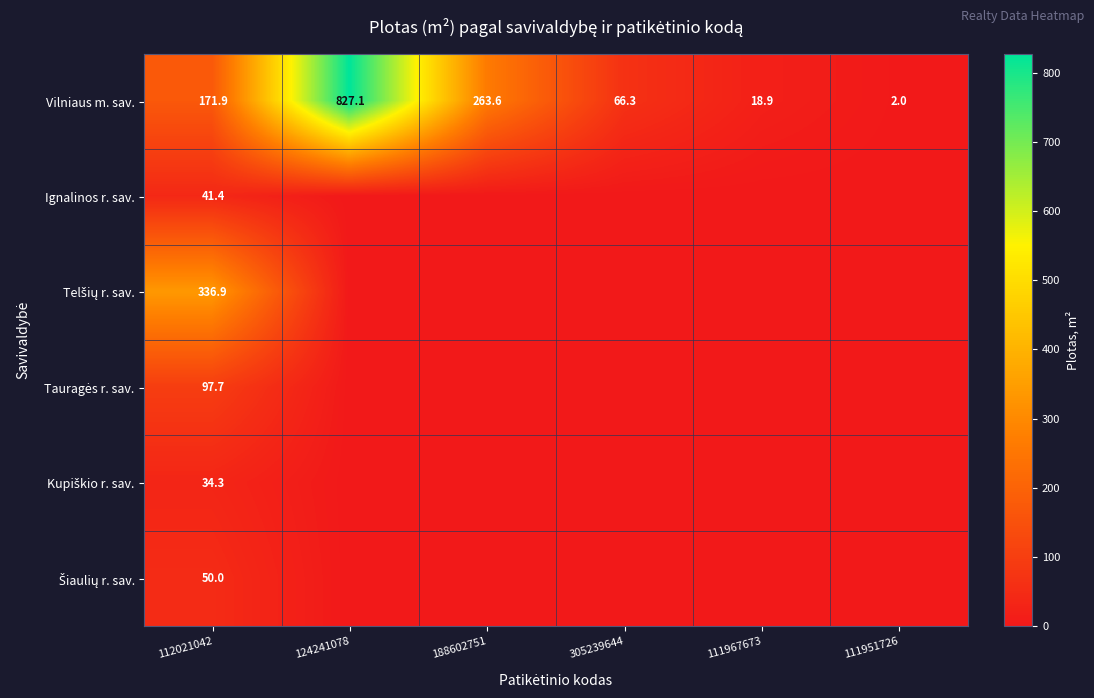

At which label does Vilniaus m. sav. reach its minimum?

111951726